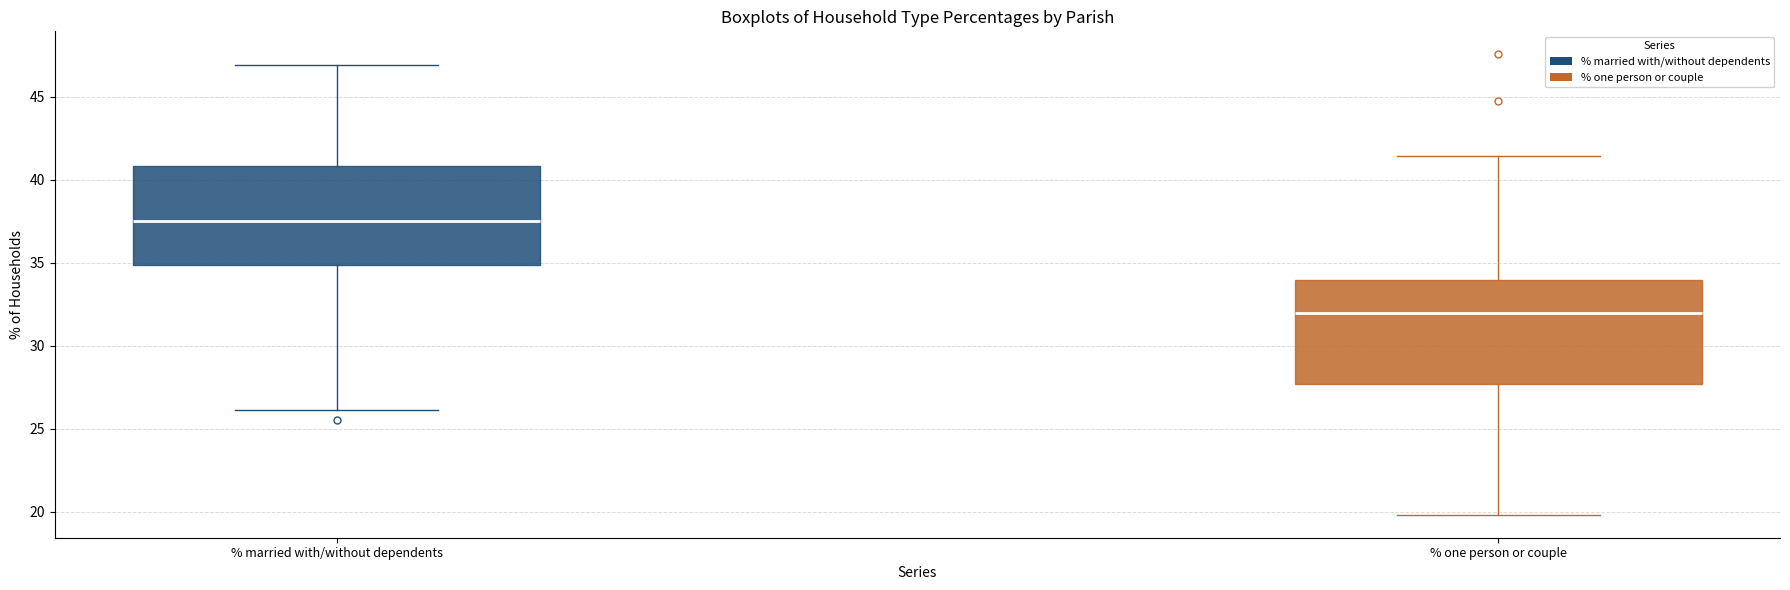

Reading left to right, transcribe this box plot: for each box, give where its median line is, the range the box spans, and where its two whiskers end, as read against the y-axis. The values are not printed on the chart, so give them approximately, as read against the axis.

% married with/without dependents: median 37.5, box 35.0 to 41.0, whiskers 26.0 to 47.0
% one person or couple: median 32.0, box 27.5 to 34.0, whiskers 20.0 to 41.5